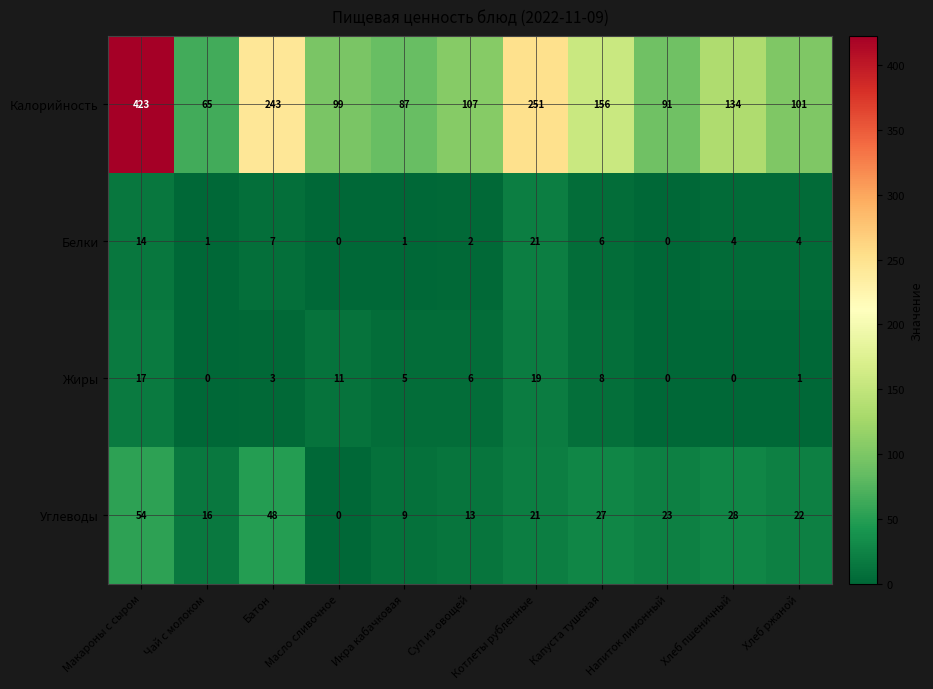

Which series has the largest range (max minus min)?

Калорийность